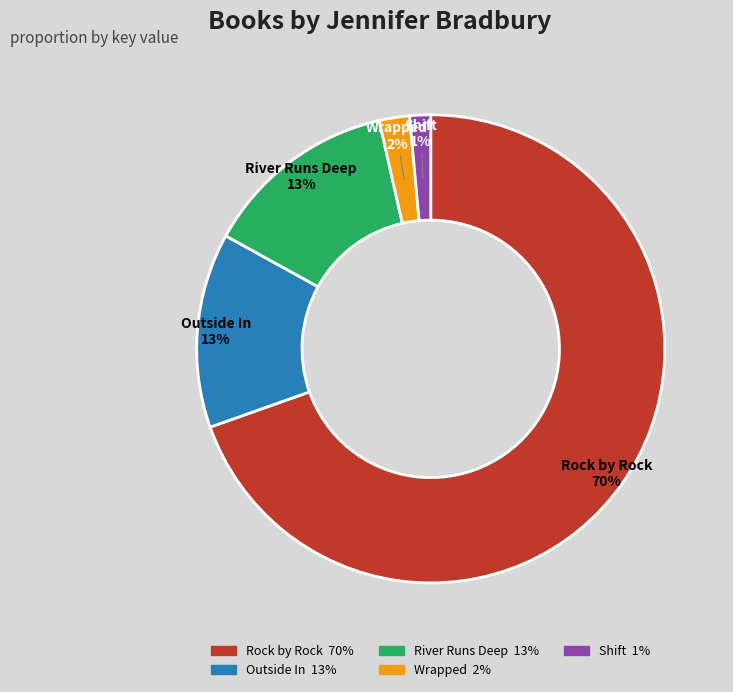

Does Outside In represent more than half of the total?

No